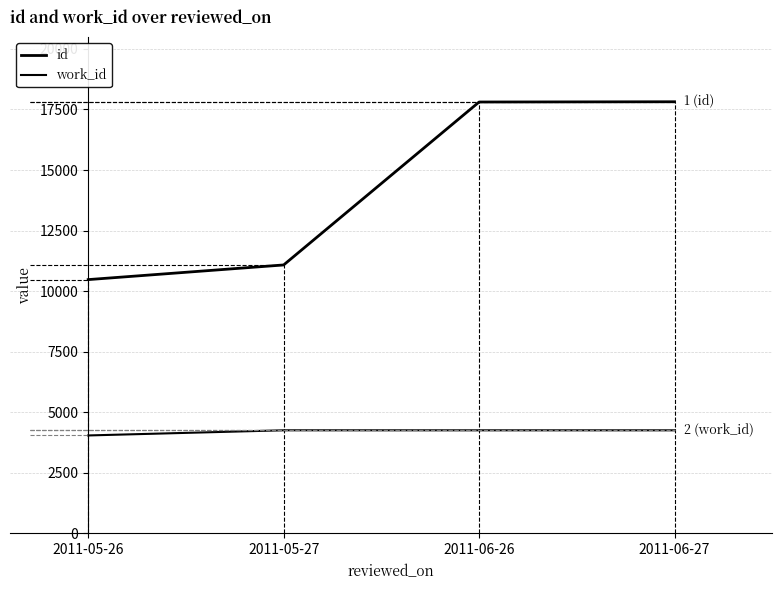

What value does the id series have at 2011-05-26, to the nearest 10?

10480